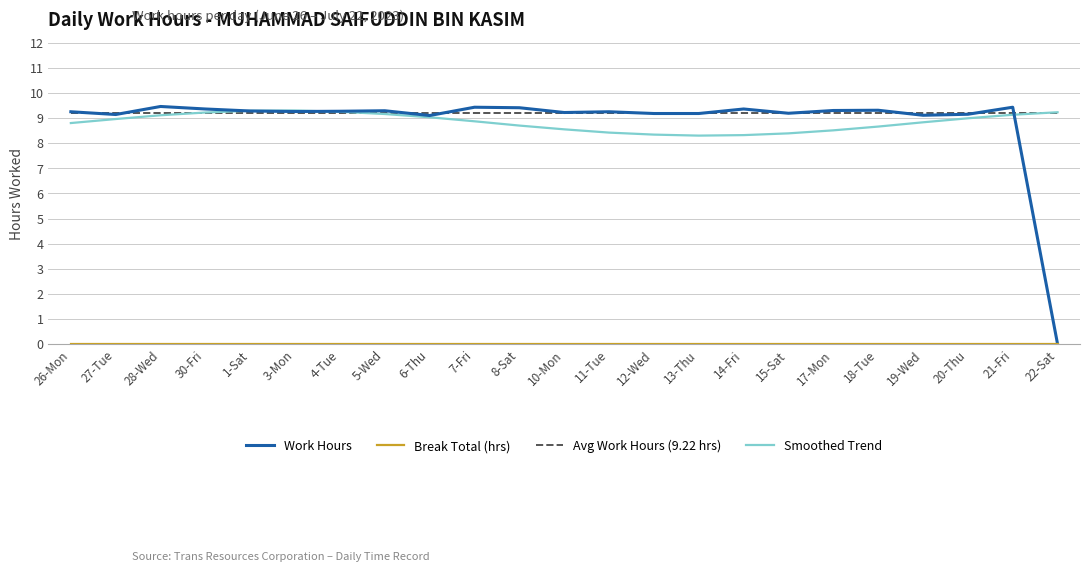

Which series has the widest spread of values?

Work Hours